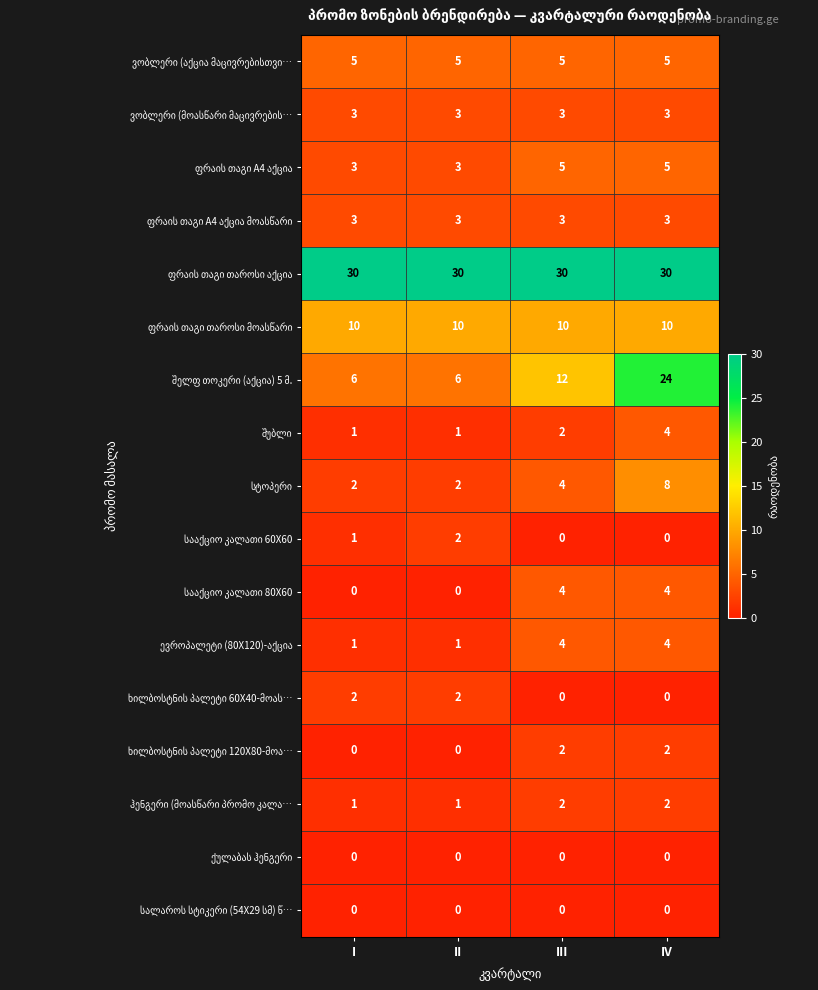

How many categories are shown in the chart?

4